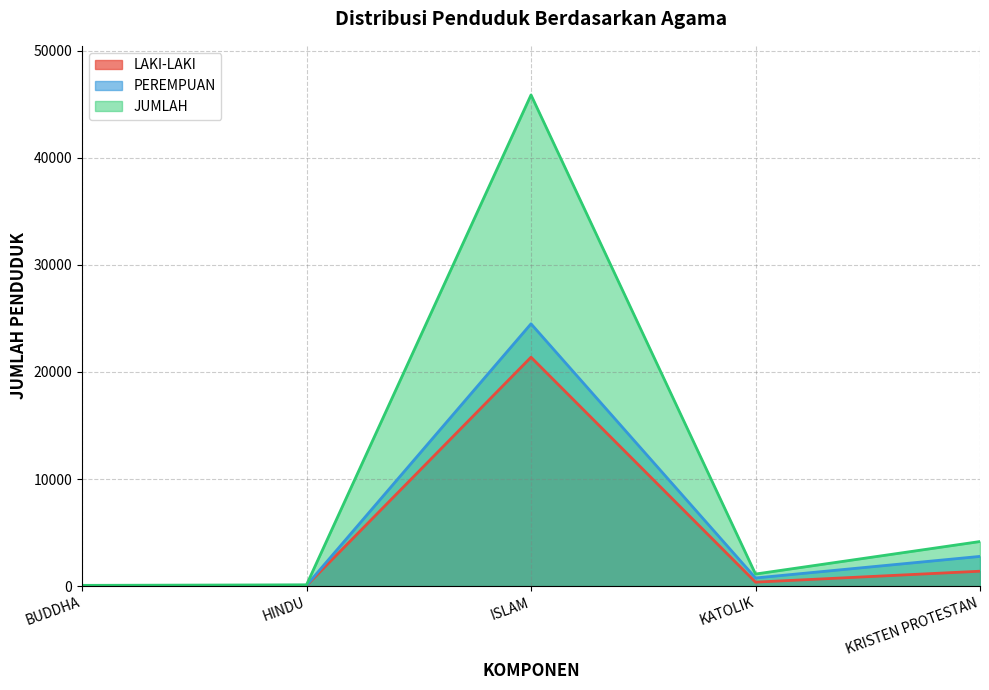

Which series has the largest range (max minus min)?

JUMLAH